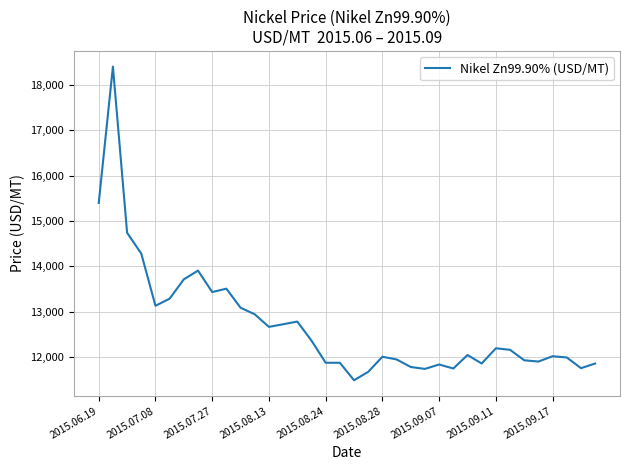

What is the difference between the maximum and minimum values?

6903.2